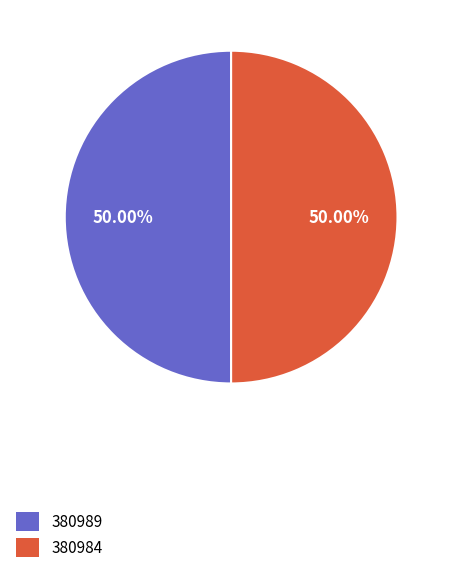

What is the ratio of the value at 380984 to the value at 380989?

1.0